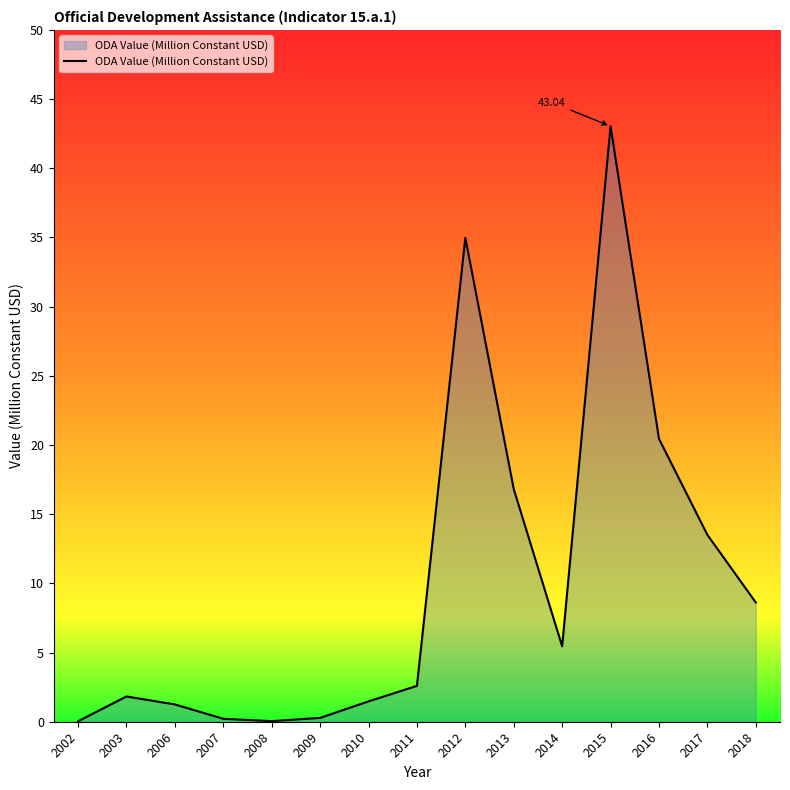

What is the change in value from 2010 to 2012?

+33.5